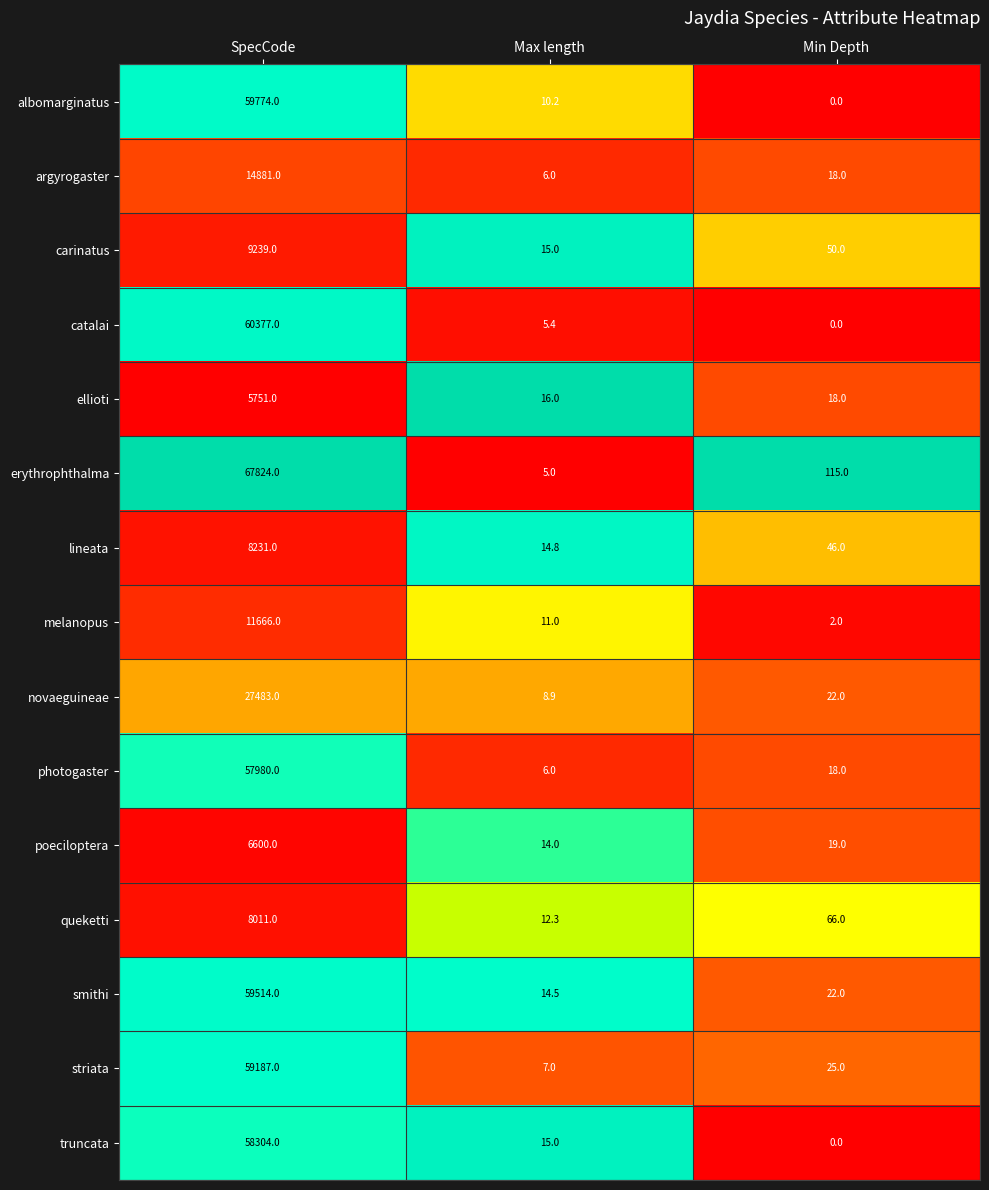

The value of catalai at Max length is 7.4. True or false?

False